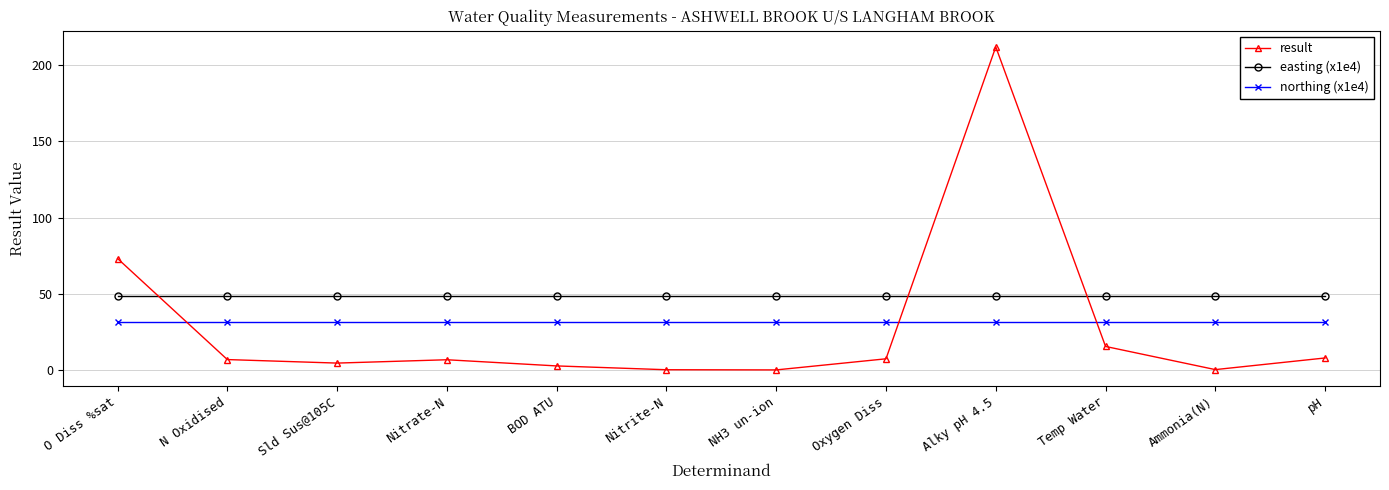

Where do easting (x1e4) and result first cross each other?

O Diss %sat and N Oxidised